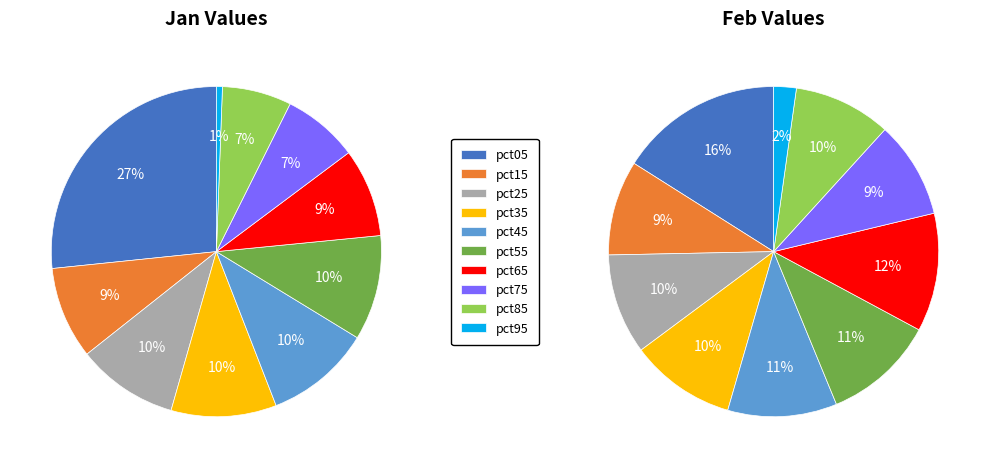

The 6 slice represents 9% of the pie. True or false?

True